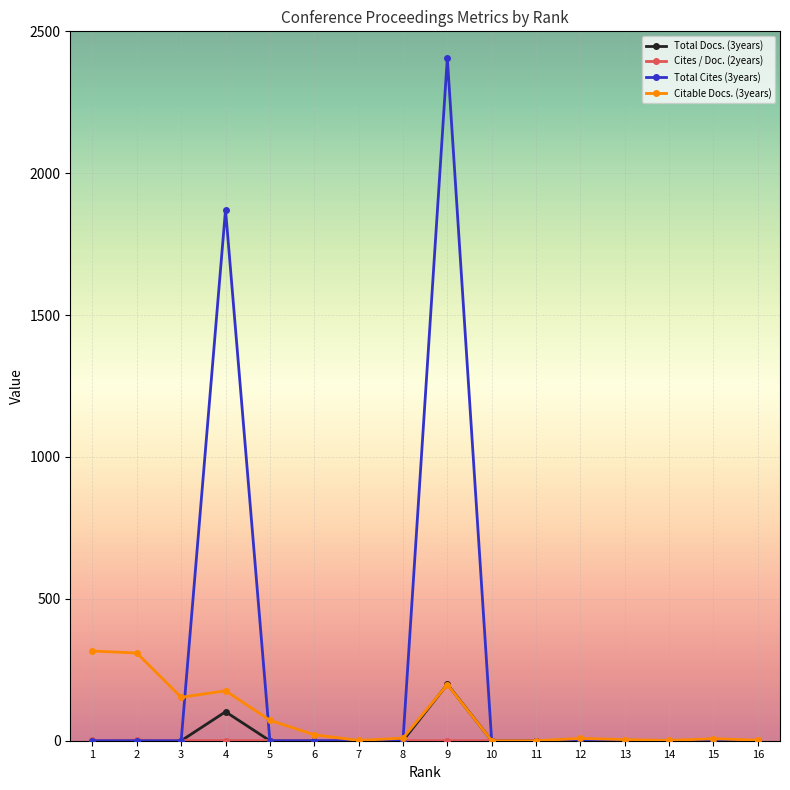

What is the difference between the Total Docs. (3years) values at 11 and 4?

102.0